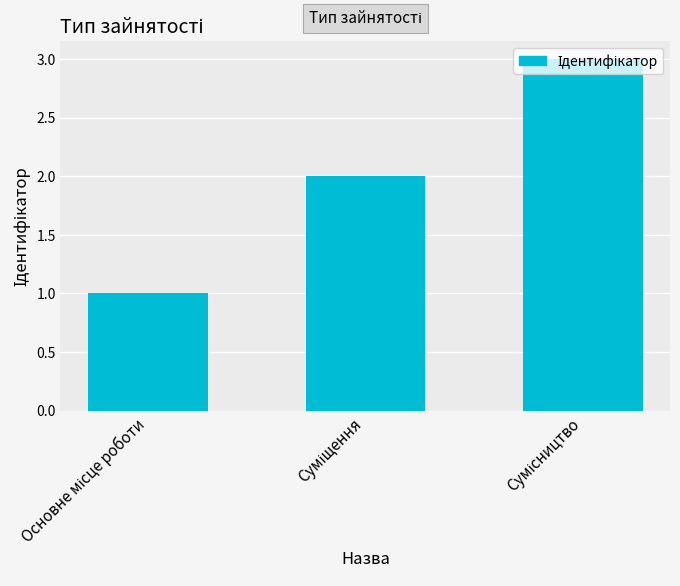

Reading left to right, extract all data points from this chart.

1	2	3